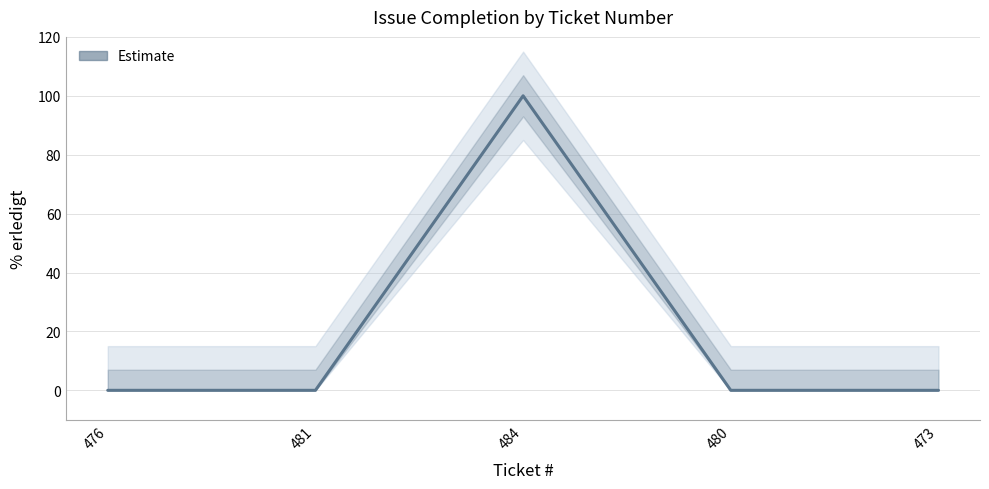

What is the sum of all values?

100